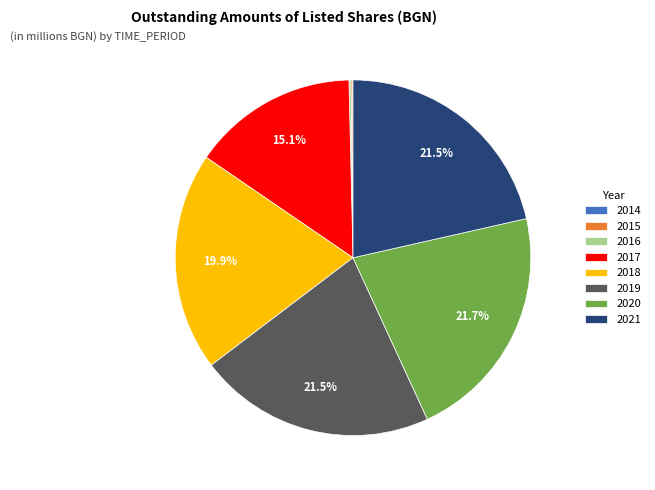

How much of the chart is everything except 2020?

78.3%